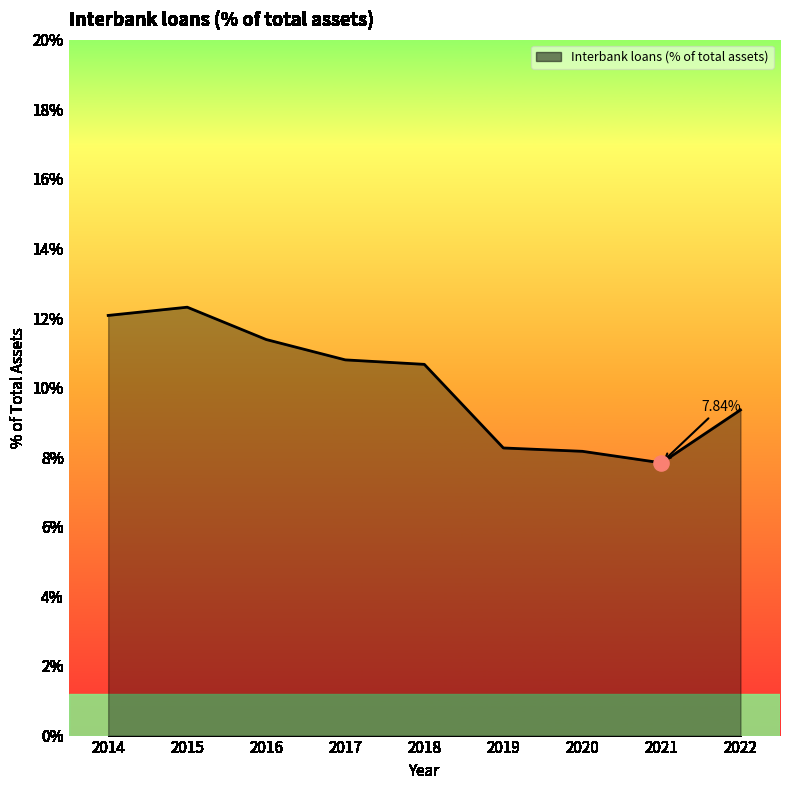

Which has a higher value, 2016 or 2021?

2016